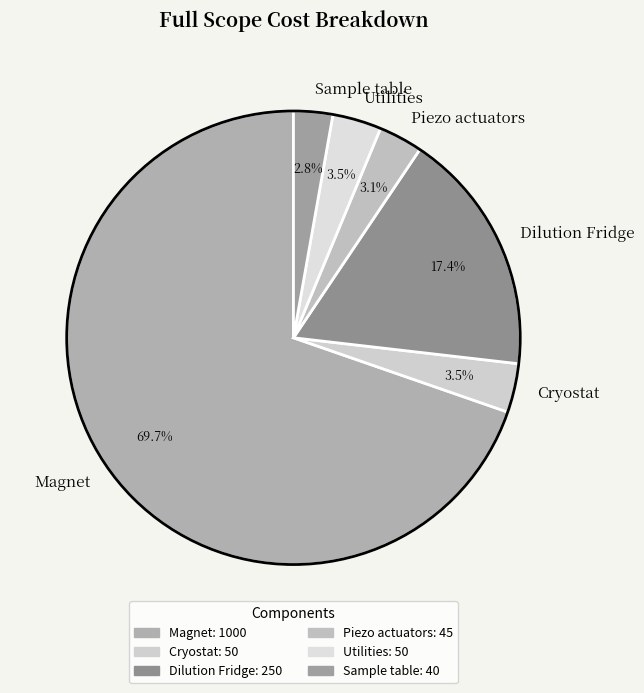

Approximately how many times larger is the value at Sample table compared to Cryostat?

0.8